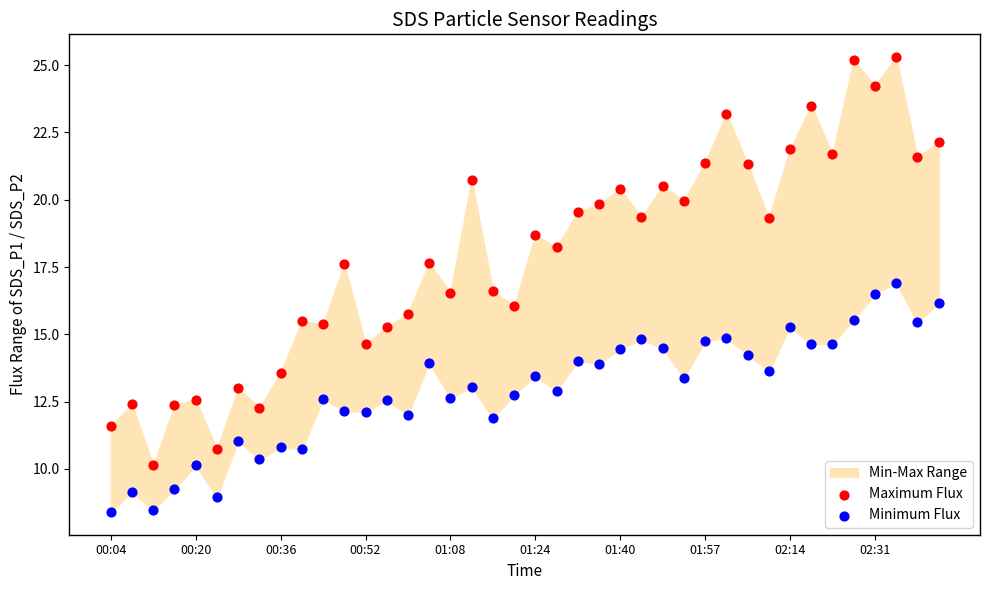

Which series has the widest spread of Y values?

Maximum Flux